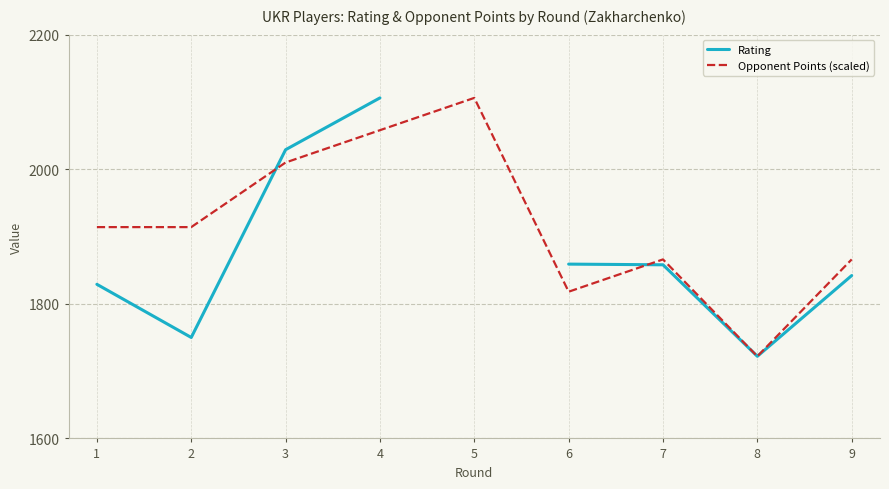

How many Opponent Points (scaled) values are between 1866 and 2010?

5